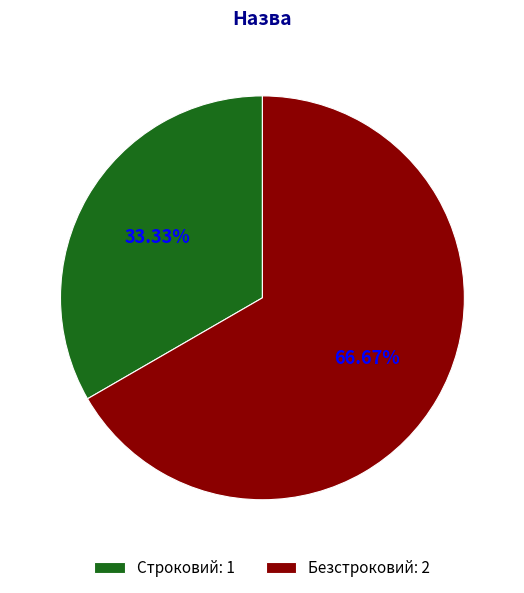

Which category has the smallest portion of the pie?

Строковий